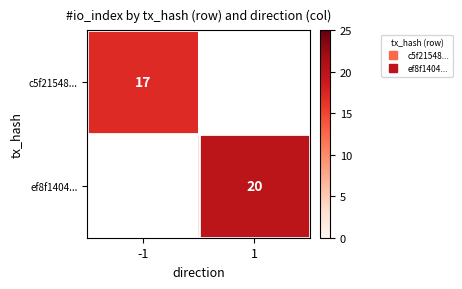

At which label does c5f21548... reach its minimum?

-1